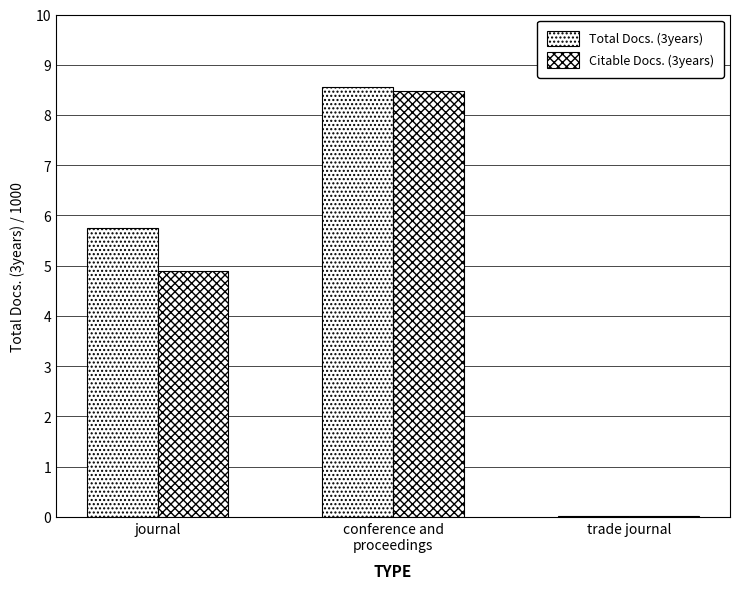

How many distinct data groups are displayed?

2